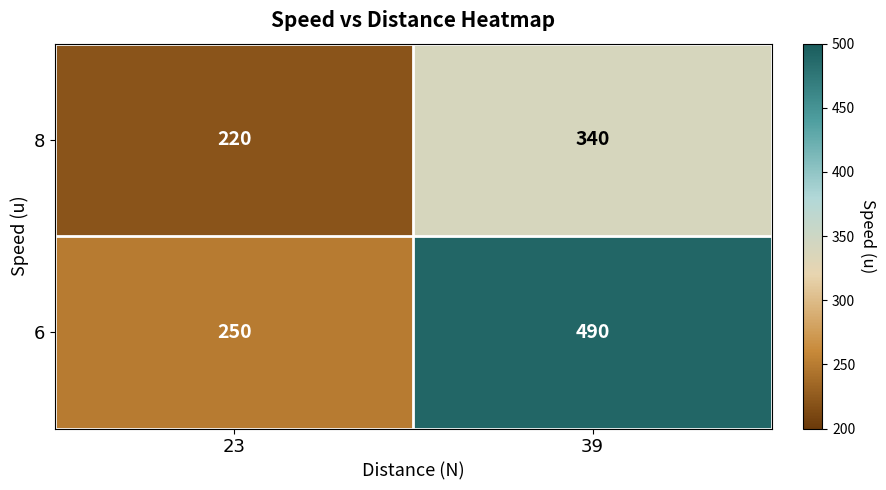

Is the value of 8 at 39 greater than the value of 6 at 39?

No